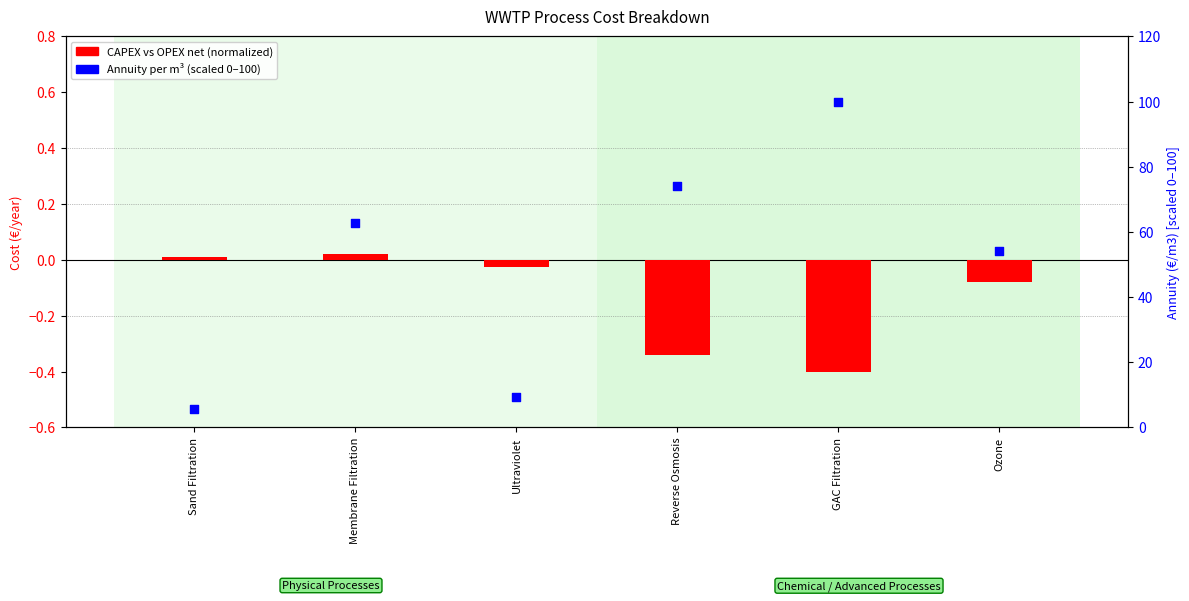

Is the value of Annuity (€/m3) scaled at Reverse Osmosis greater than the value of CAPEX vs OPEX net (normalized) at Membrane Filtration?

Yes